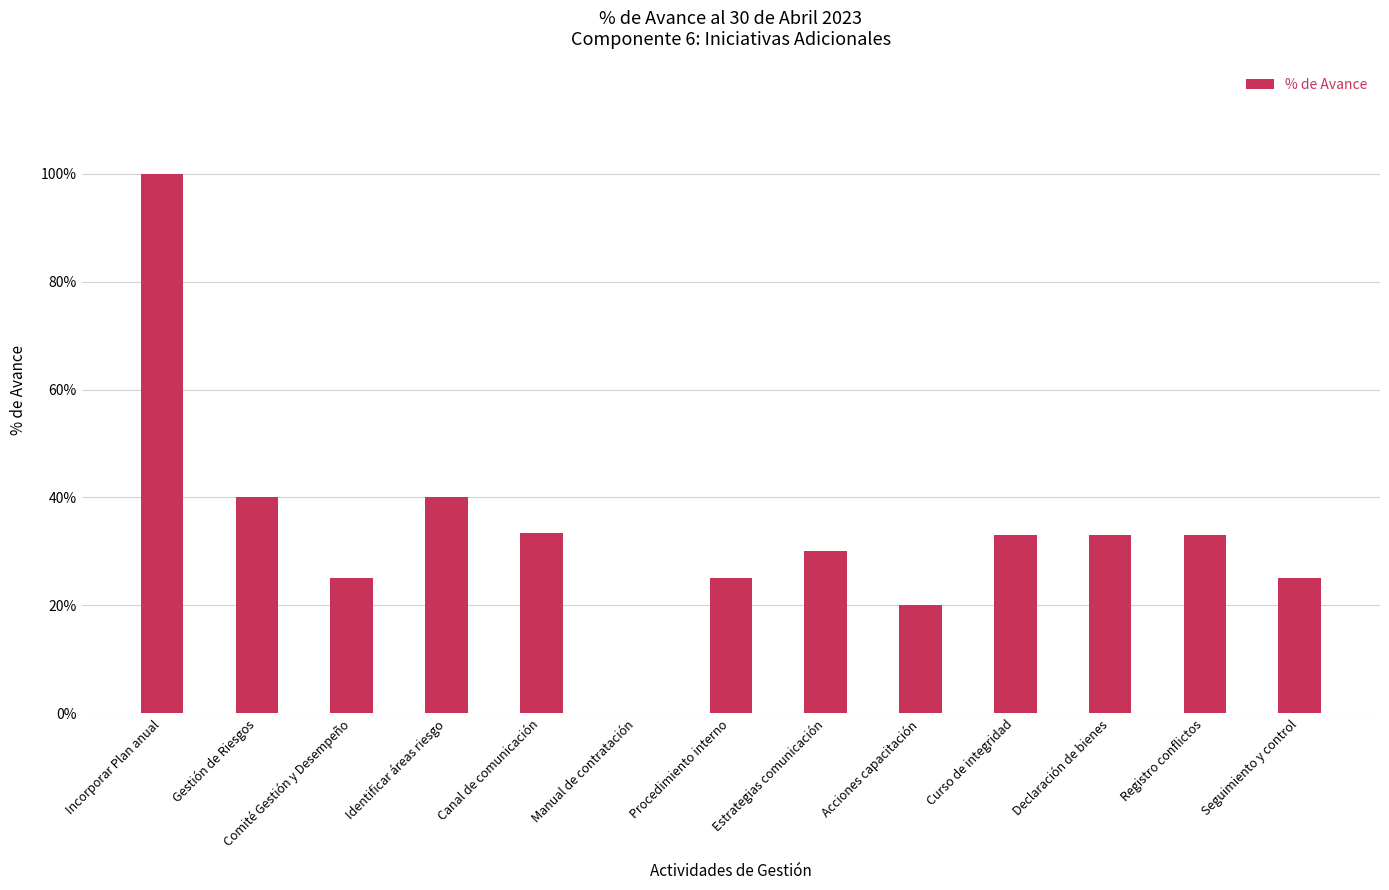

What is the label of the 4th bar from the right?

Curso de integridad